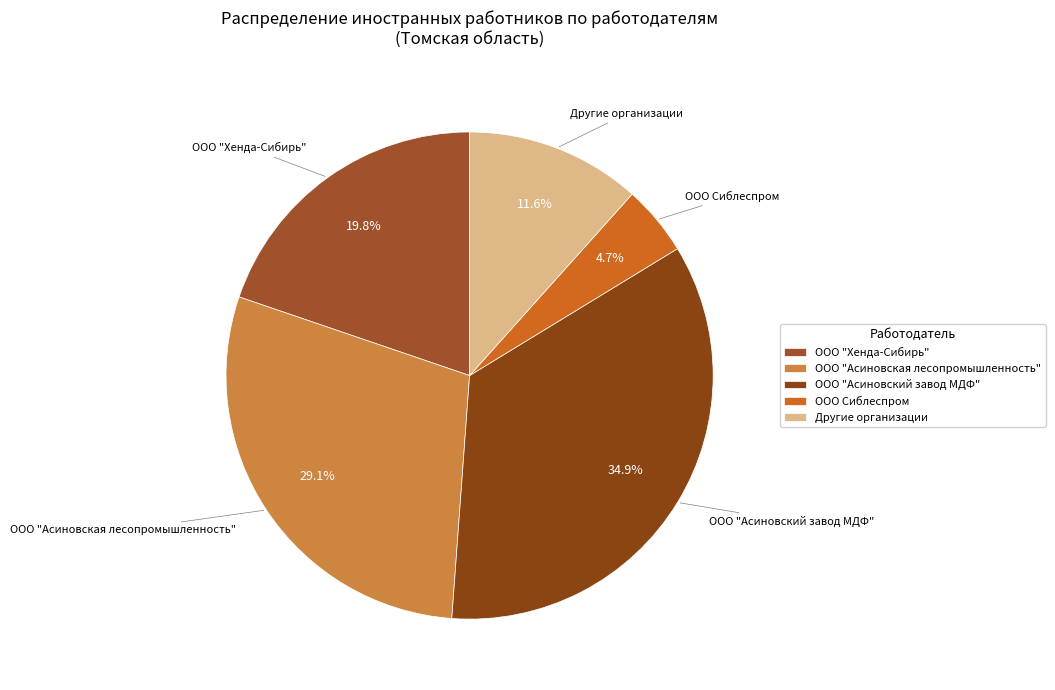

How many segments does this pie chart have?

5